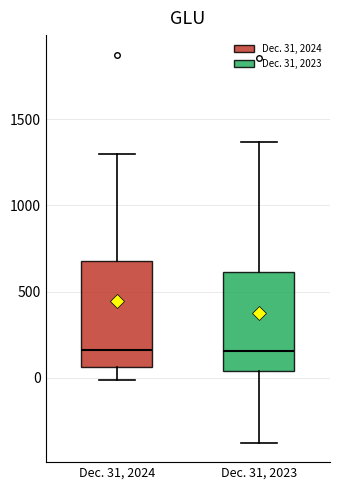

Where is the upper edge of the box for Dec. 31, 2023 on the y-axis? The values are not printed on the chart, so give them approximately, as read against the axis.

600